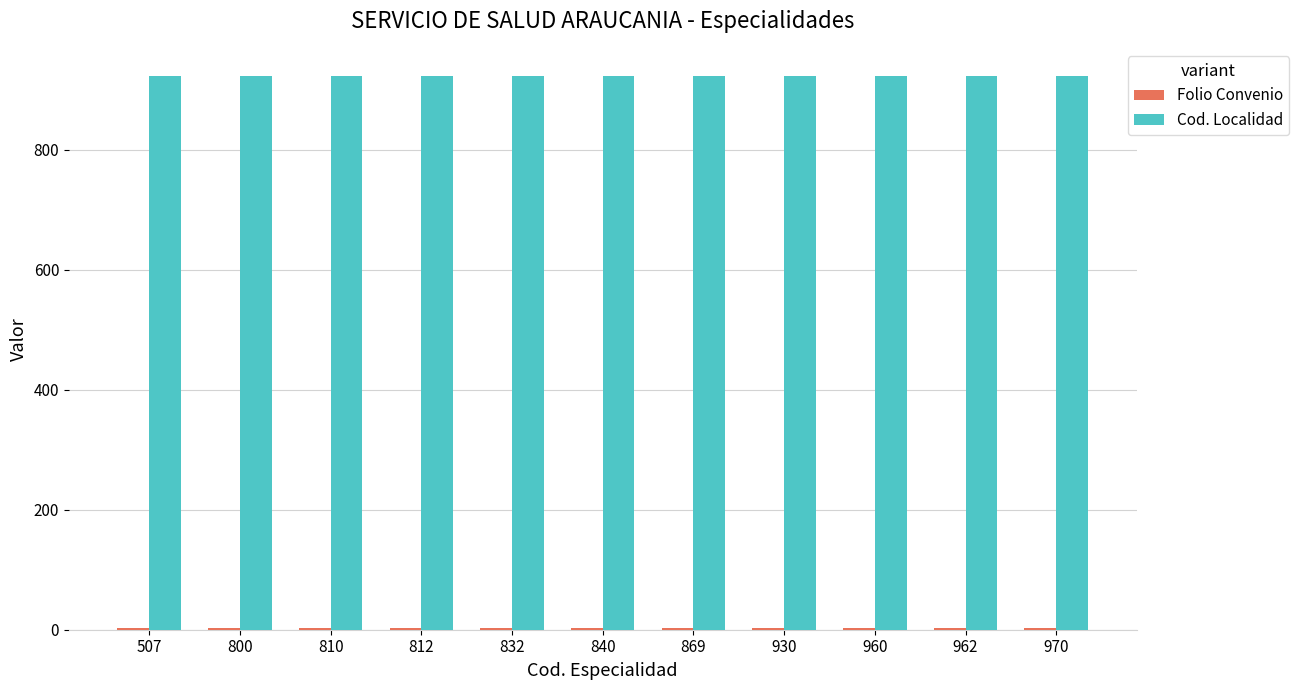

What value does the Cod. Localidad series have at 810?

921.8